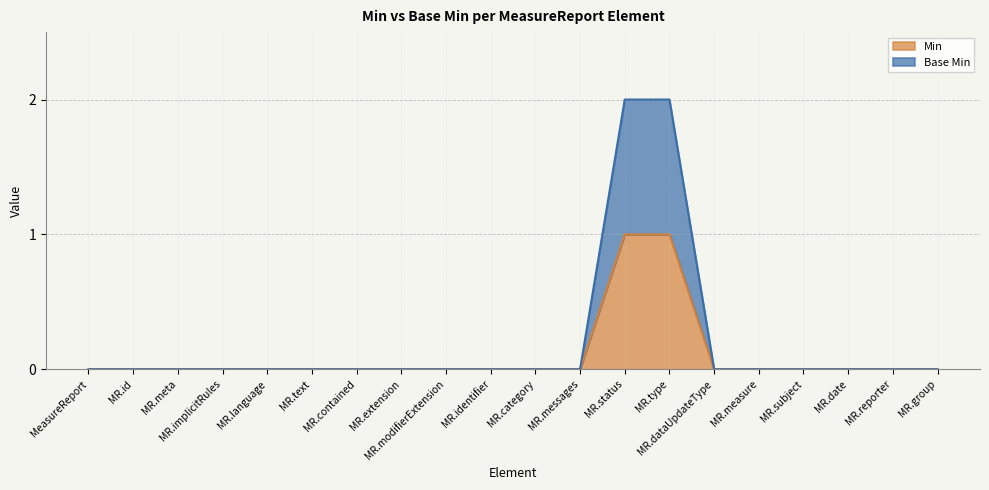

At which category is the sum across all series the highest?

MR.status